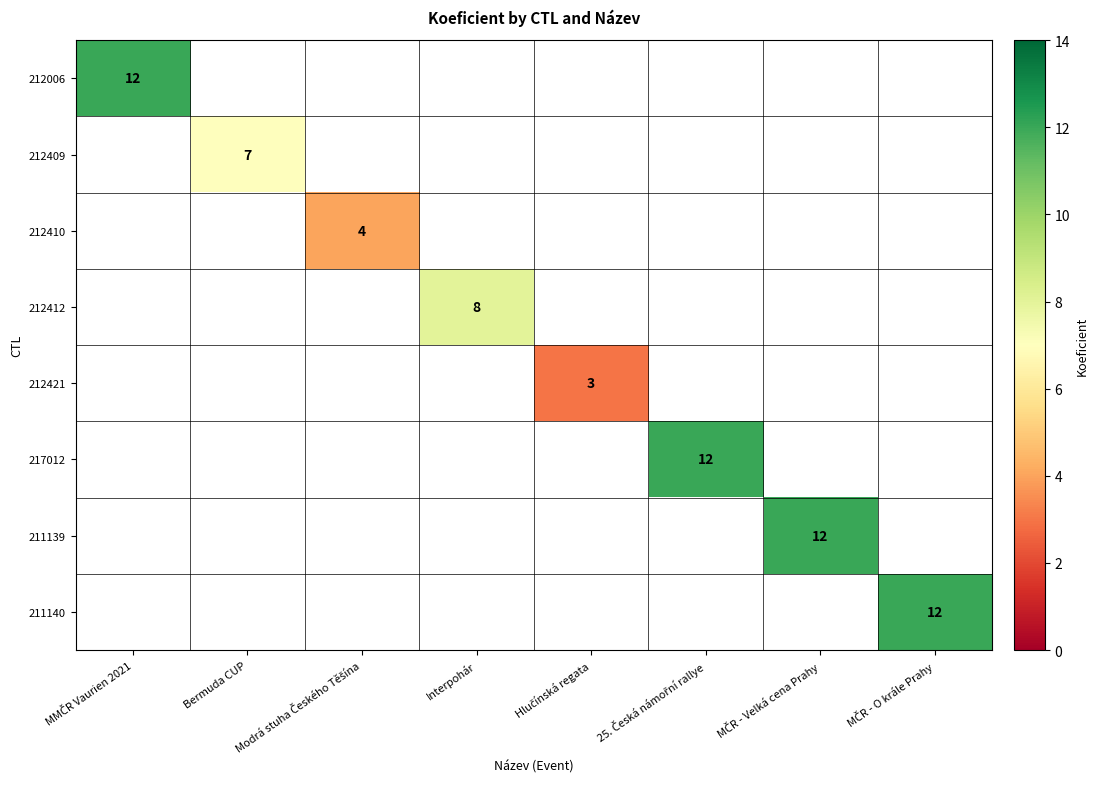

What is the total value across all series at 25. Česká námořní rallye?

12